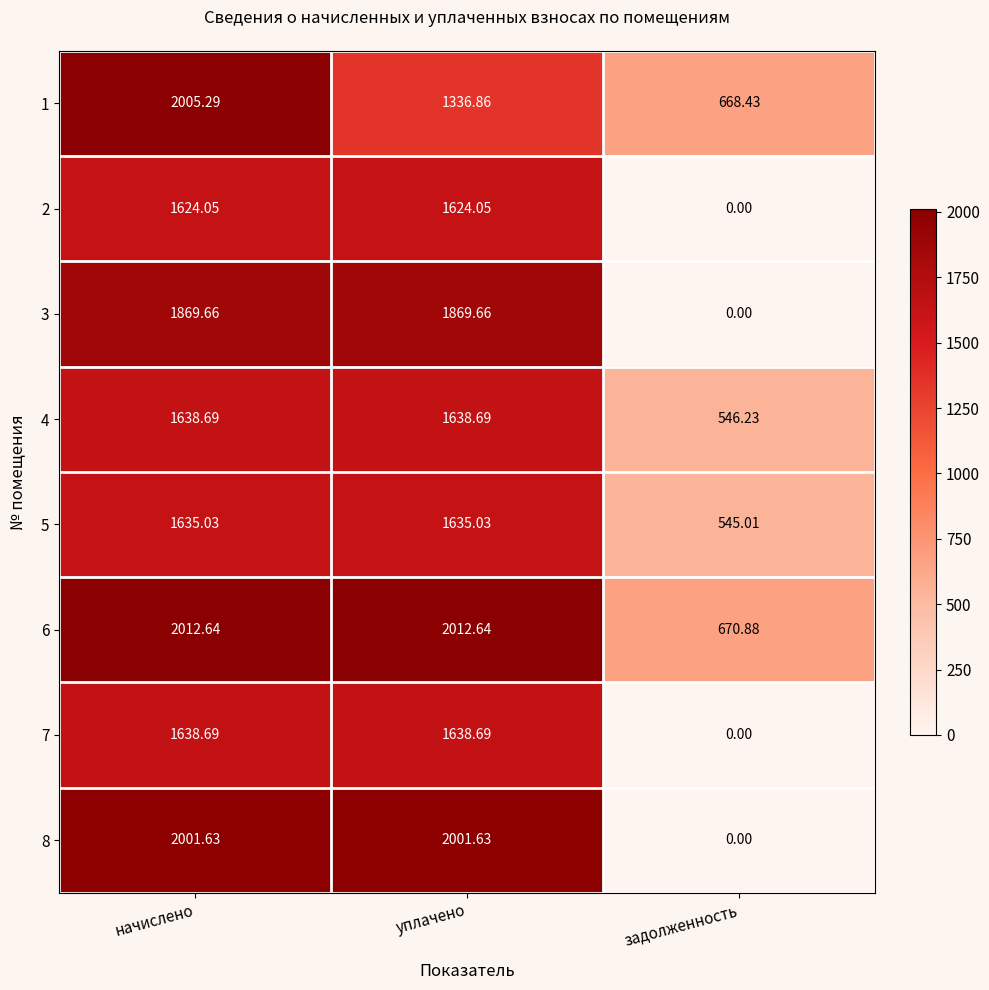

Is the value of 8 at уплачено greater than the value of 7 at уплачено?

Yes